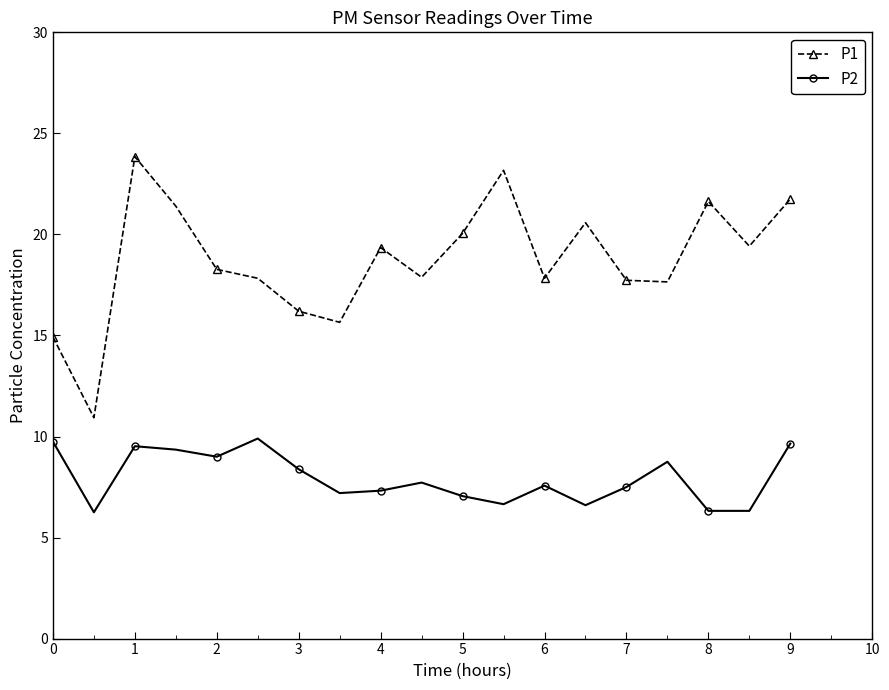

What is the minimum value for P1?

10.9